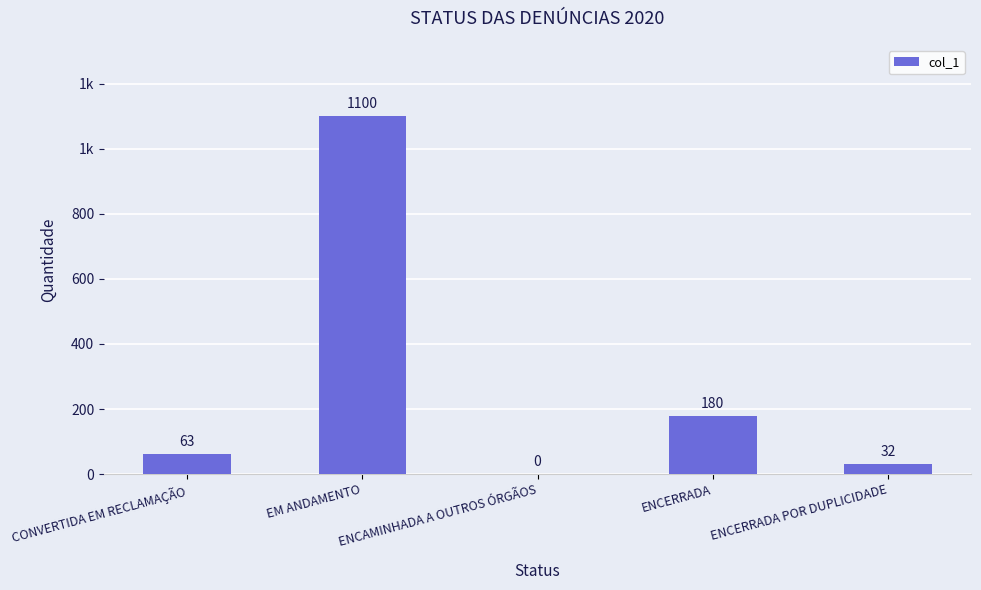

What is the change in value from EM ANDAMENTO to ENCERRADA?

-920